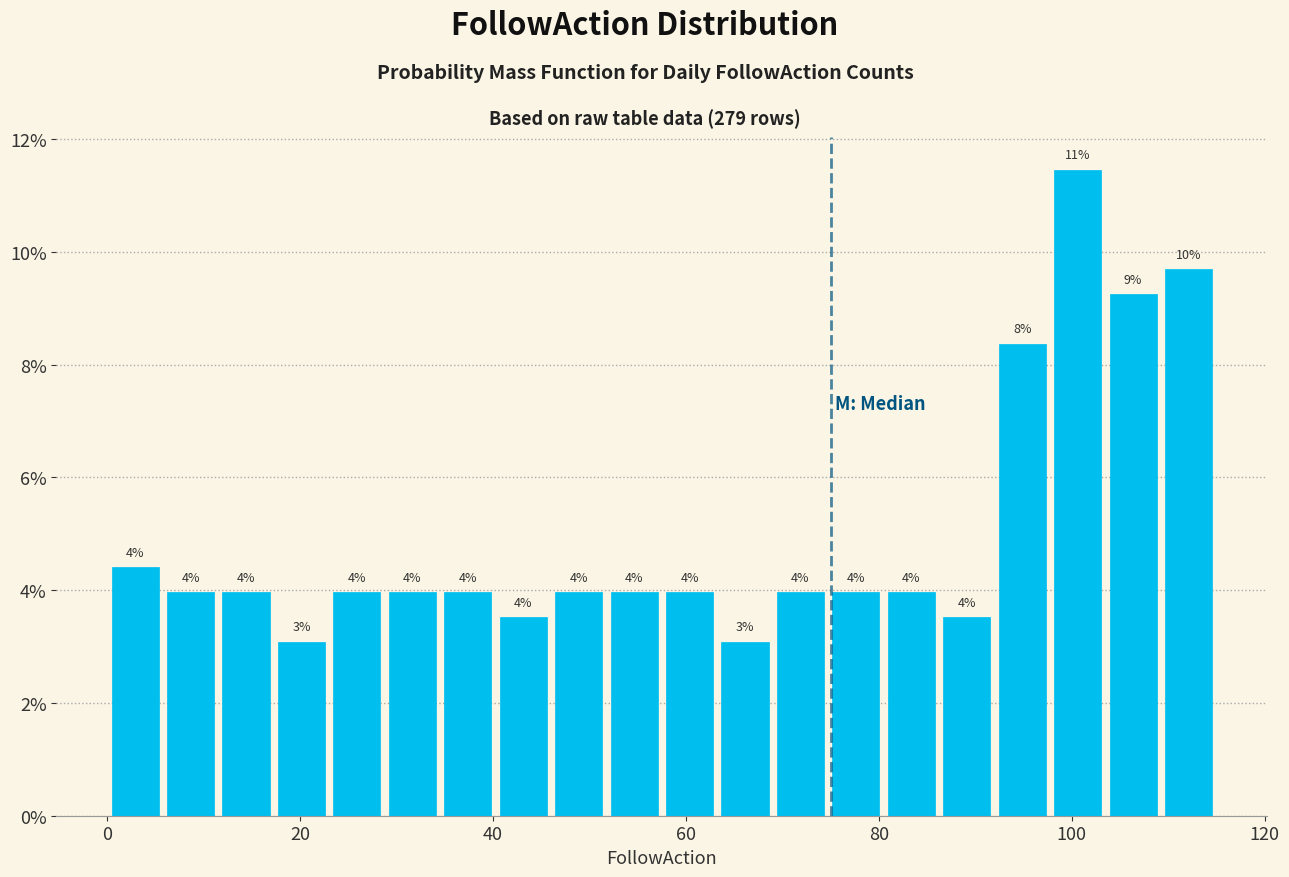

Around what value on the x-axis is the tallest bar? Give the approximate position of its centre, as read against the axis.

100